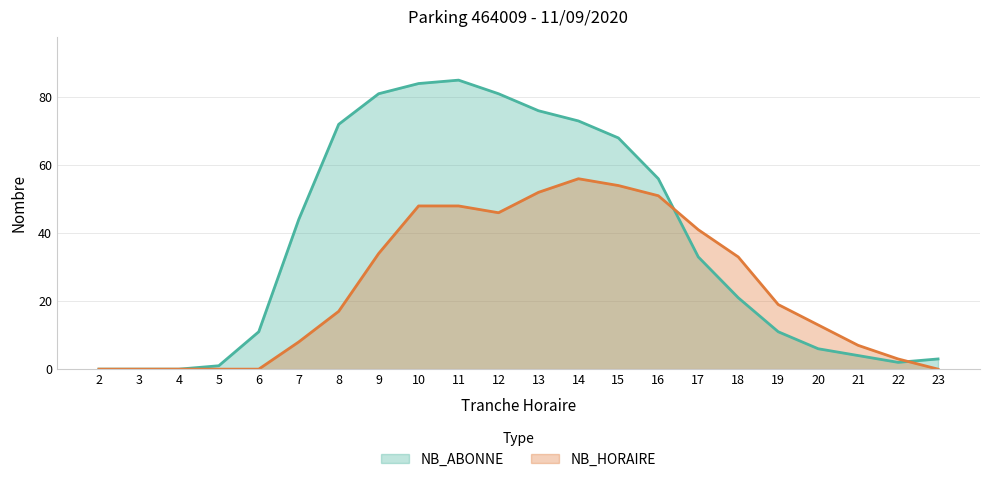

What is the value of the NB_ABONNE point at the 21st from the left?

2